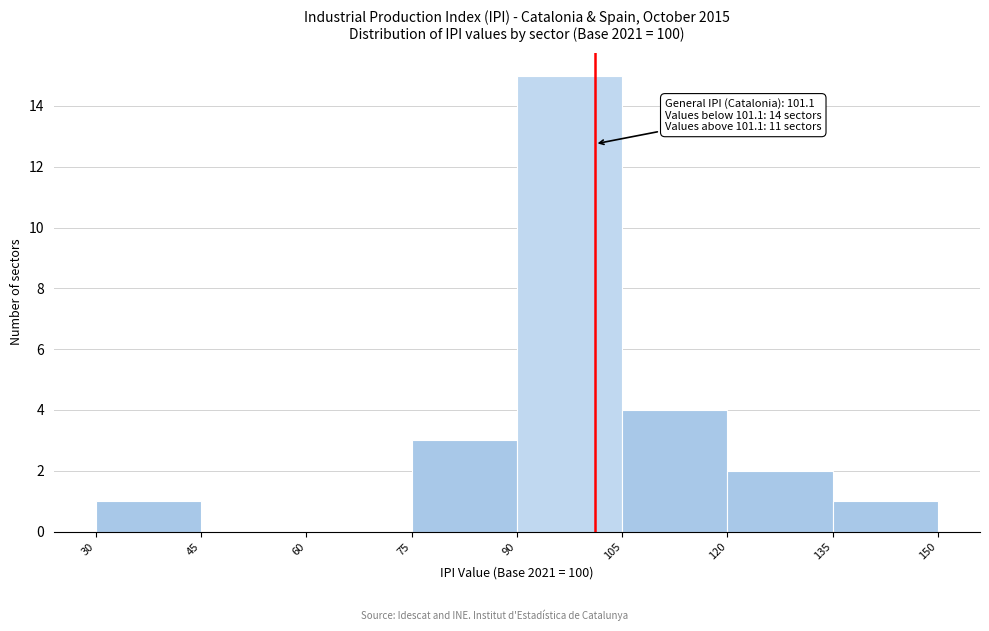

Over which range of the x-axis is the bar tallest?

90 to 105